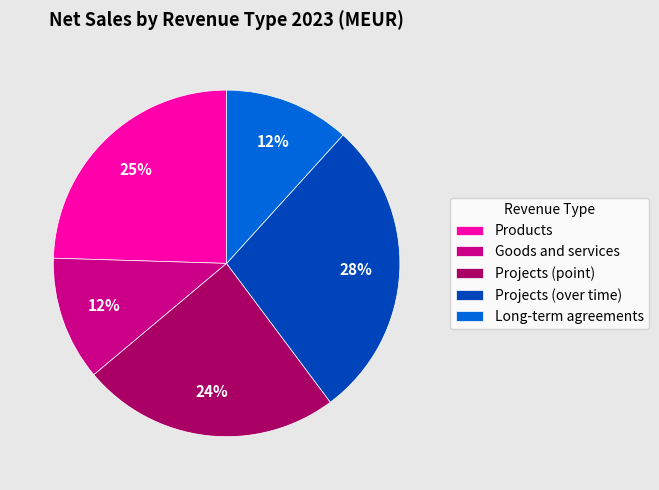

Does Products represent more than half of the total?

No